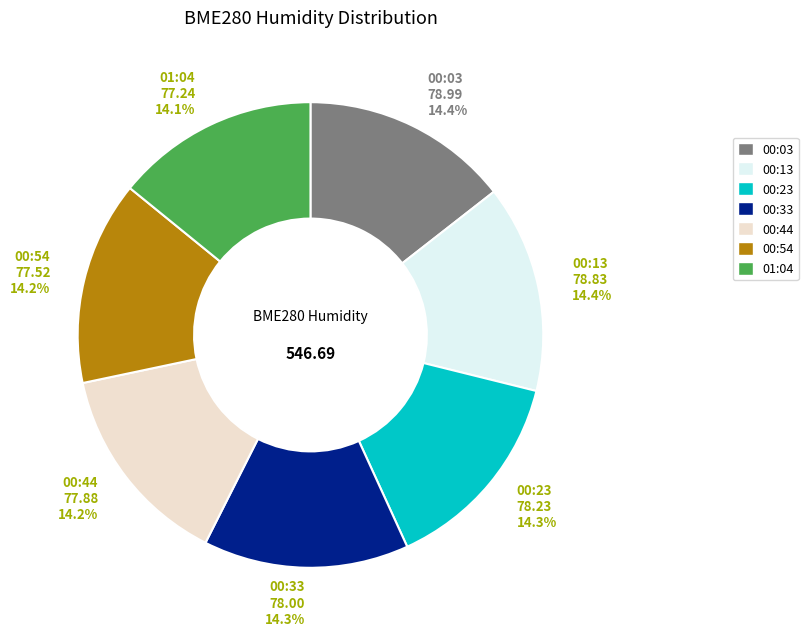

Do 00:23 and 01:04 together represent more than half of the pie?

No